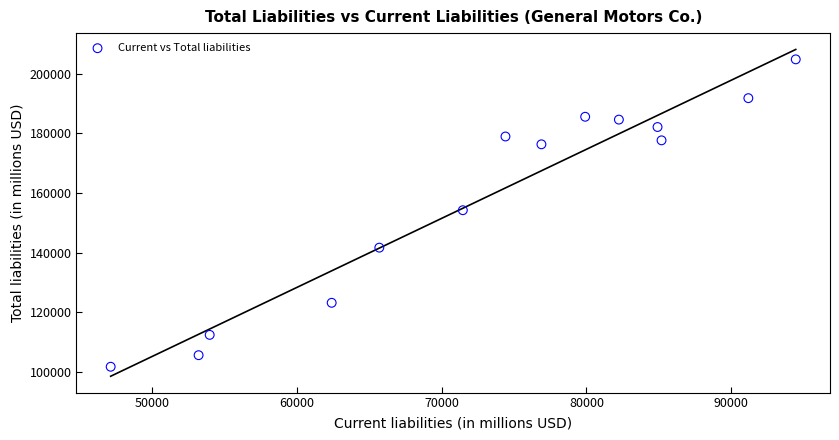

What is the range of X values (max minus min)?

47288